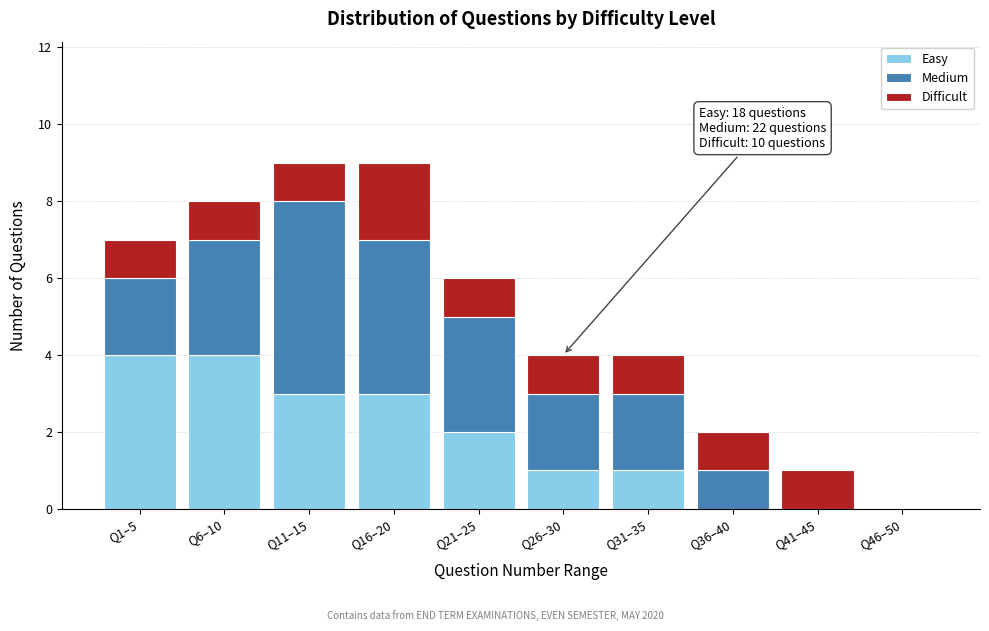

Reading left to right, transcribe the values for Easy.

Q1–5=4	Q6–10=4	Q11–15=3	Q16–20=3	Q21–25=2	Q26–30=1	Q31–35=1	Q36–40=0	Q41–45=0	Q46–50=0